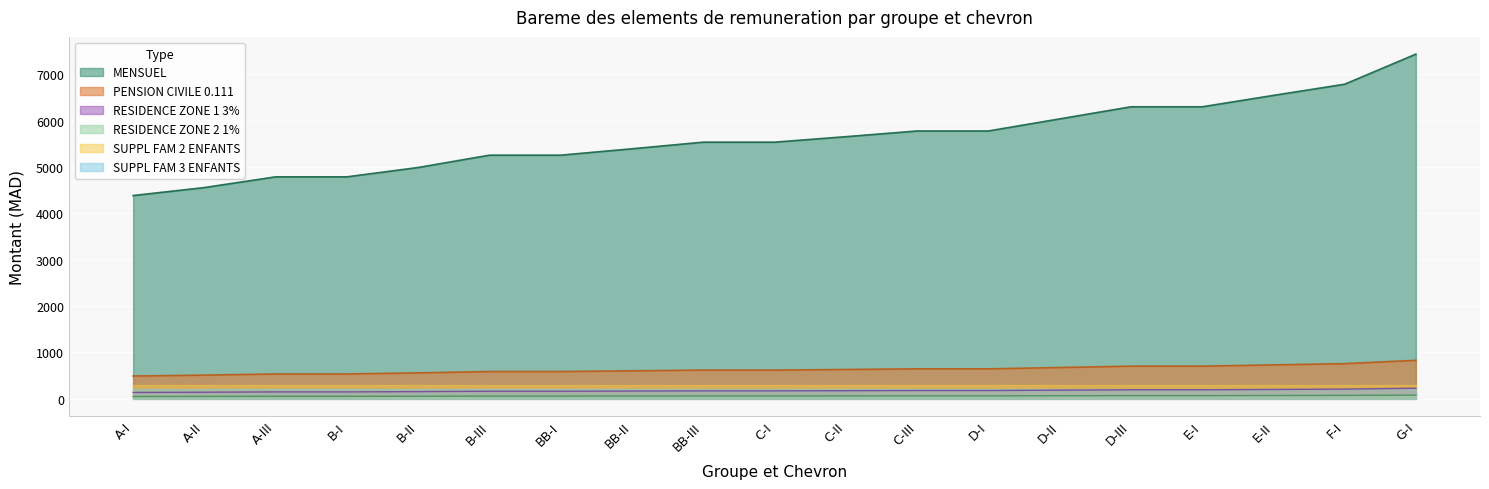

What is the highest value of the RESIDENCE ZONE 1 3% series?

223.0